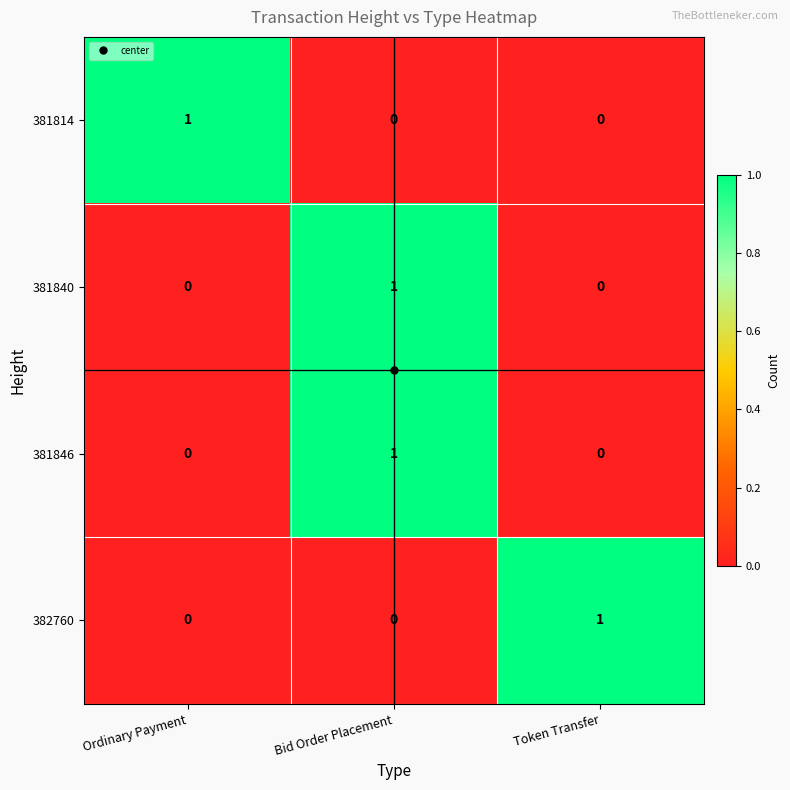

Is it true that 382760 equals 0 at Ordinary Payment?

True